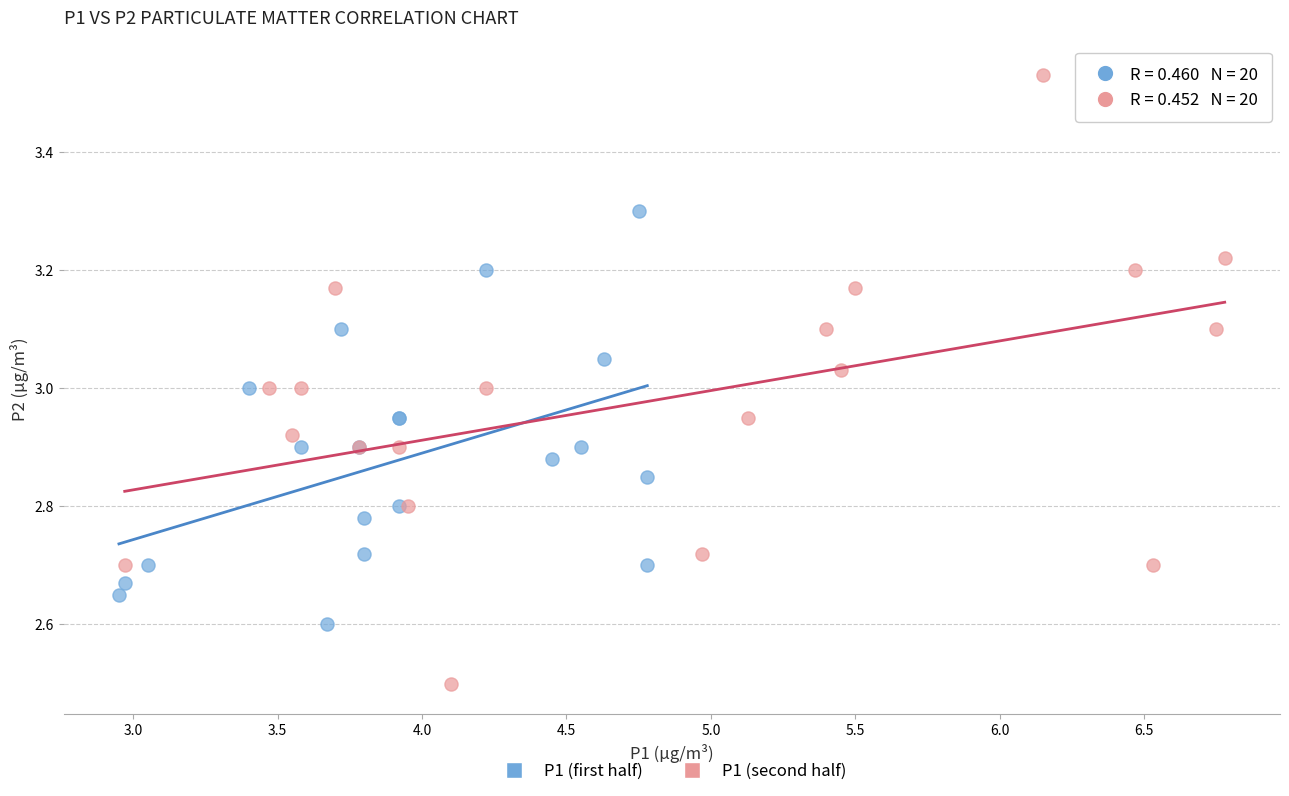

Which series has the largest Y range (max minus min)?

P1 (second half)